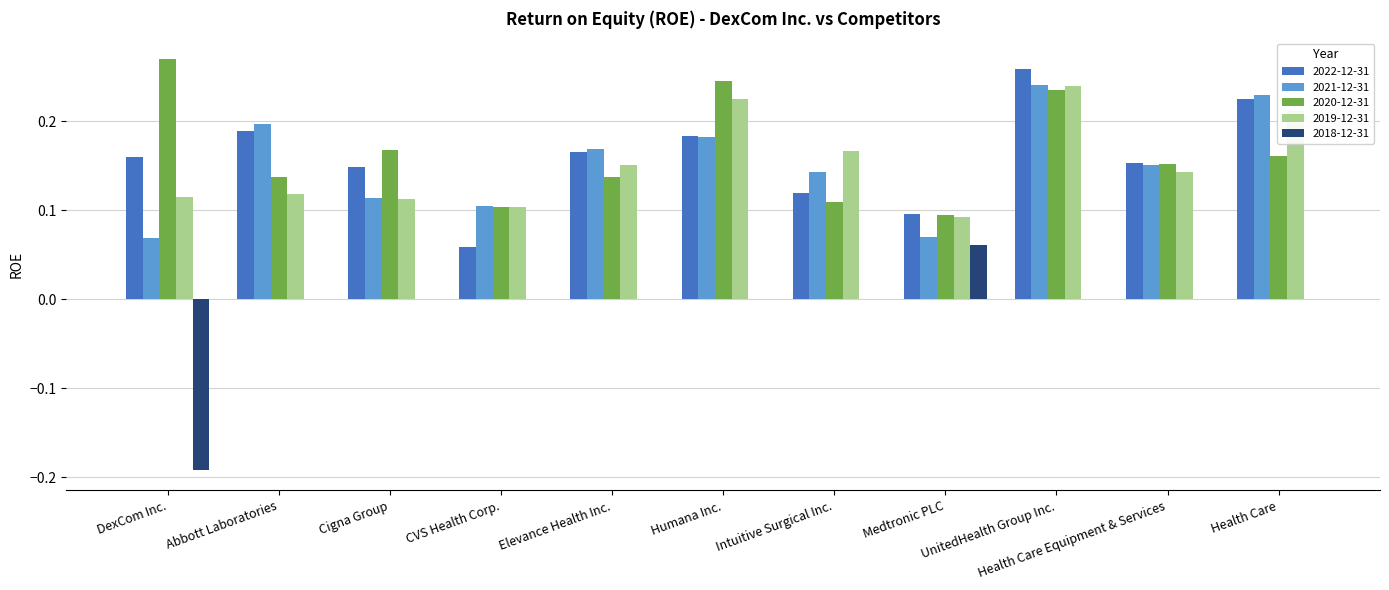

Which series has the largest total across all categories?

2020-12-31